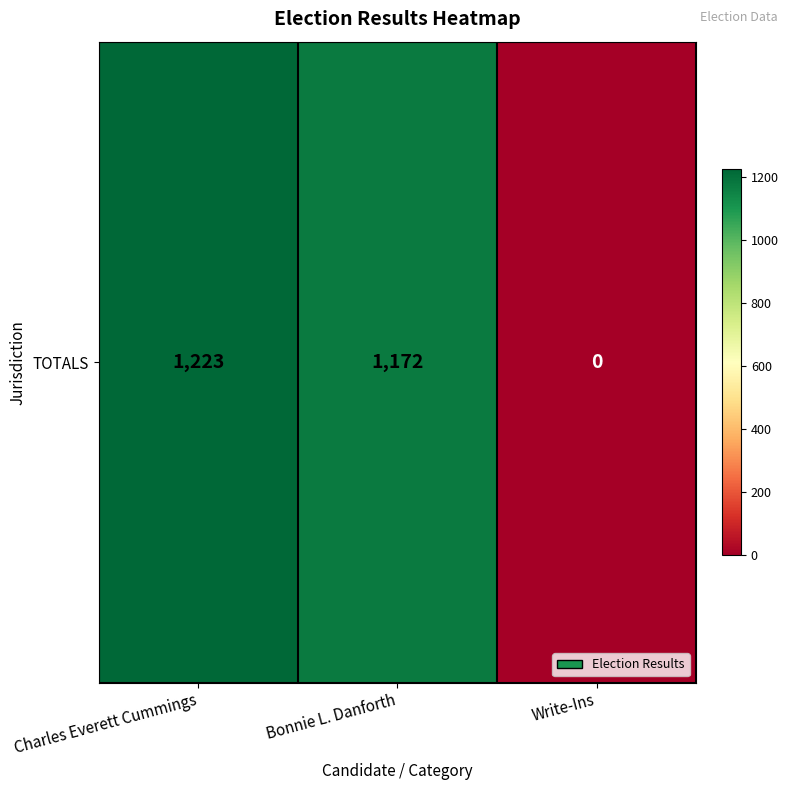

The chart shows a value of 1172 at Bonnie L. Danforth. True or false?

True